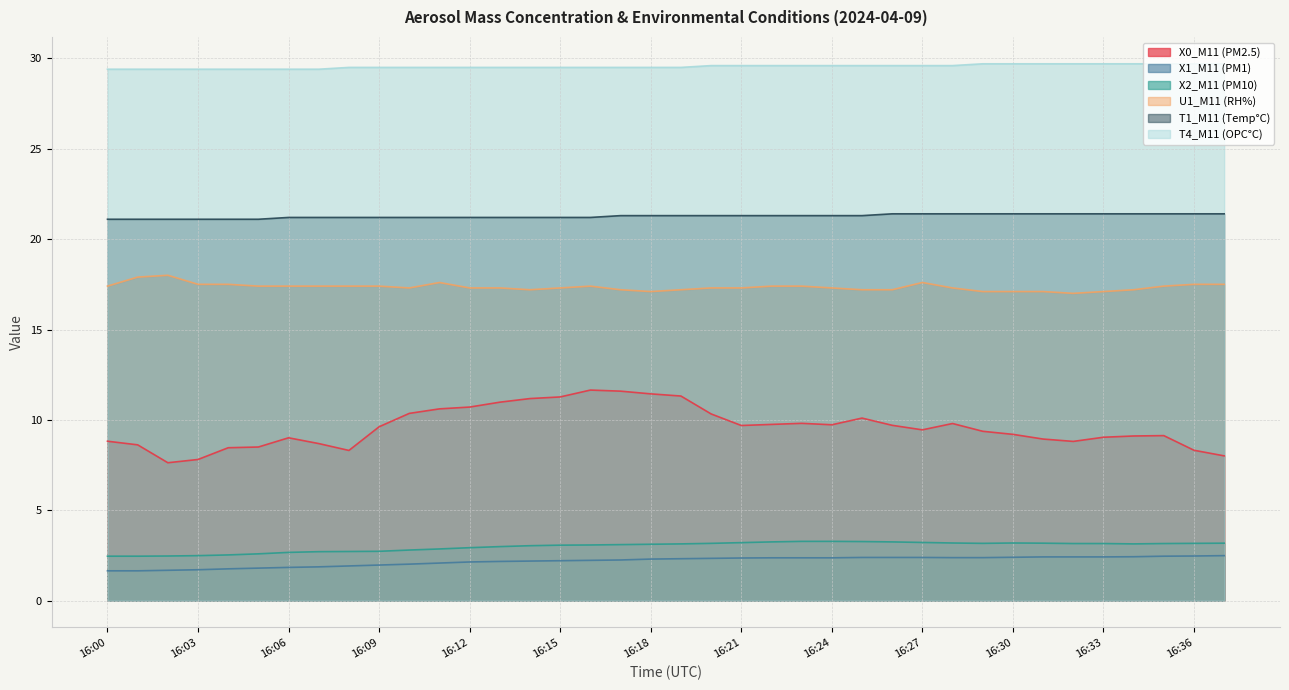

Between 16:25 and 16:05, which is larger?

16:25